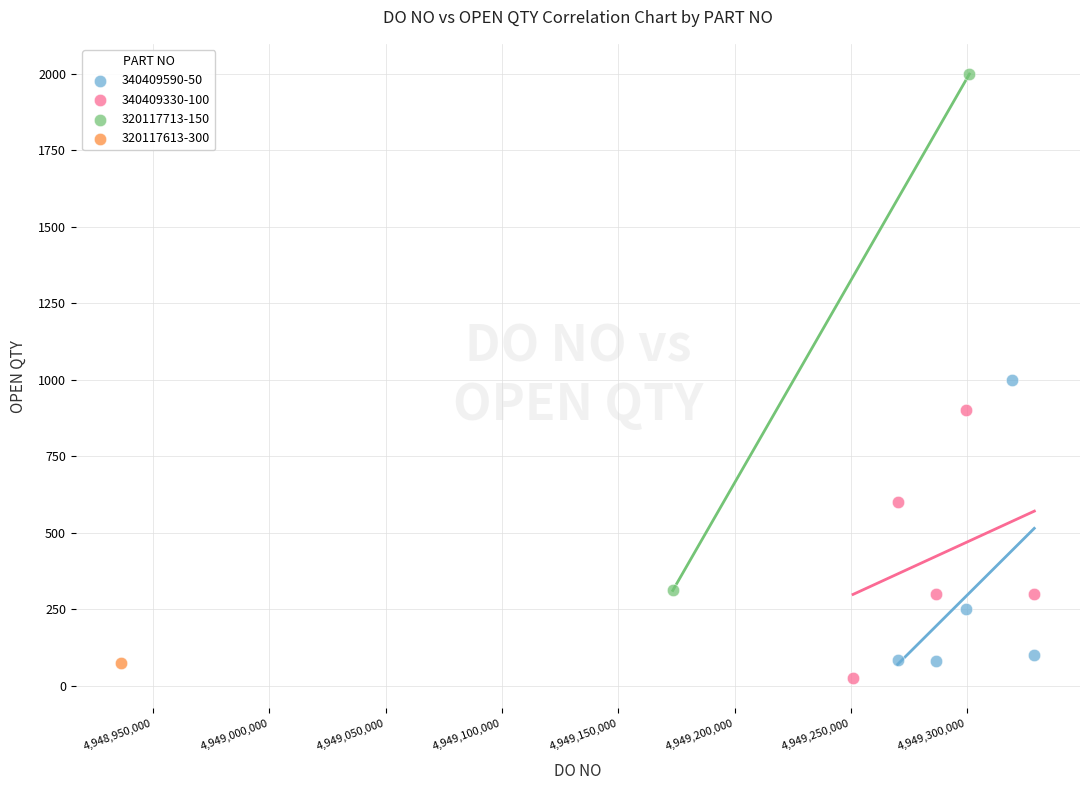

What are all the series names shown in the legend?

340409590-50, 340409330-100, 320117713-150, 320117613-300